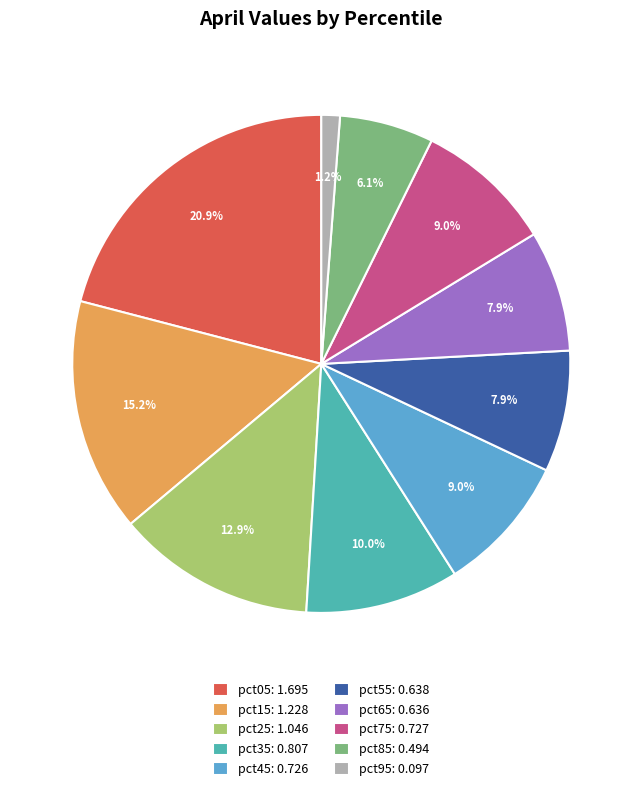

Which has a higher value, pct75 or pct65?

pct75